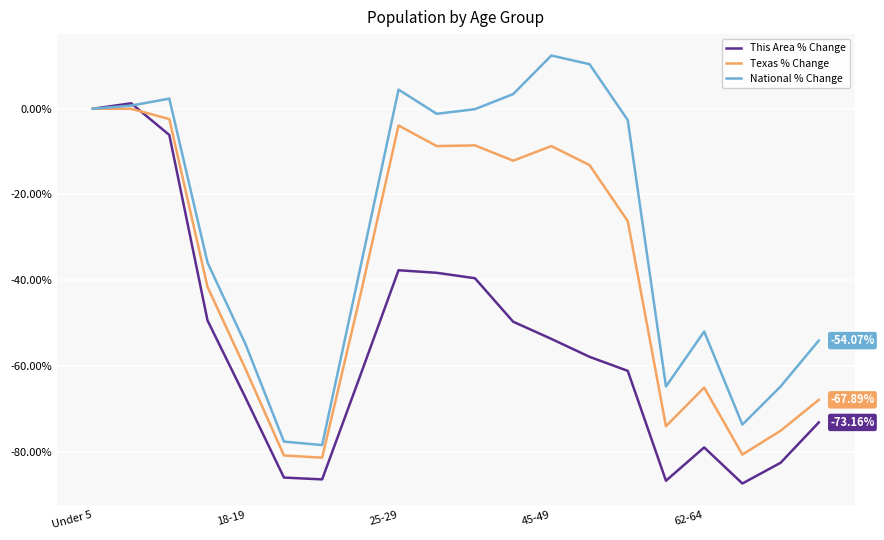

What are all the series names shown in the legend?

This Area % Change, Texas % Change, National % Change